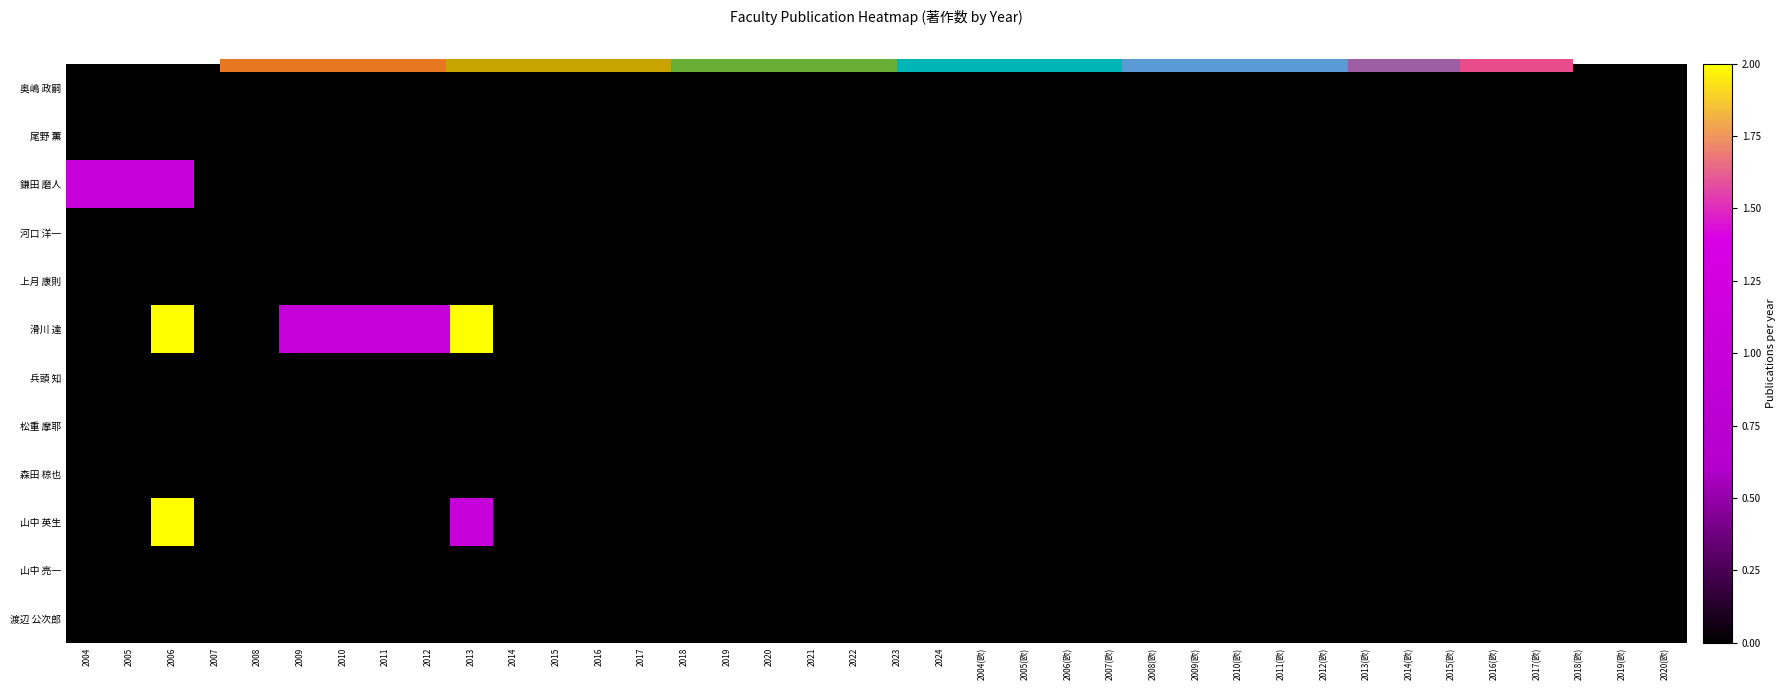

Between 2009 and 2019(欧), which series saw the biggest shift?

滑川 達